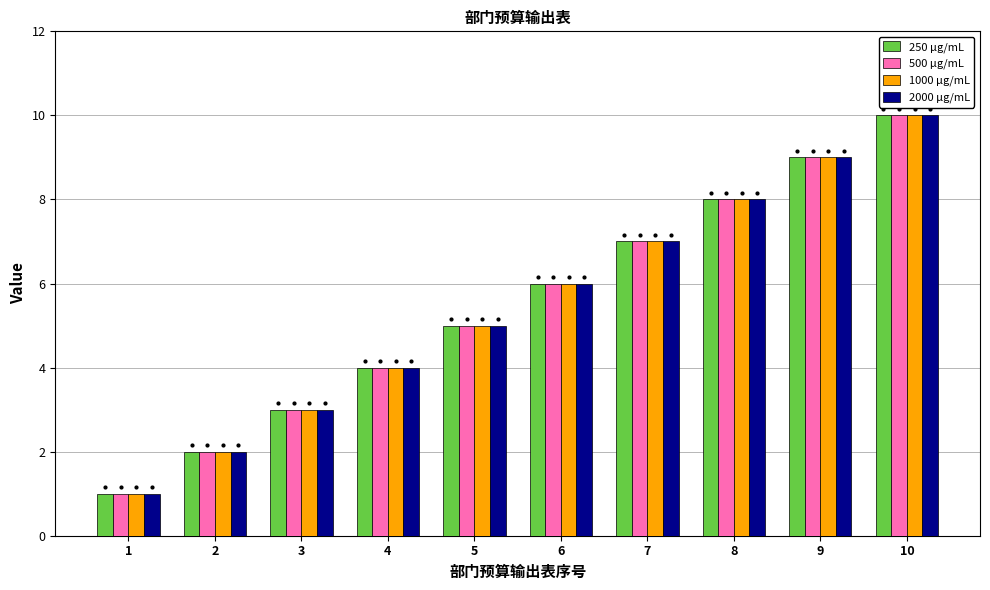

True or false: 2000 µg/mL has a value of 3 at 2.

False